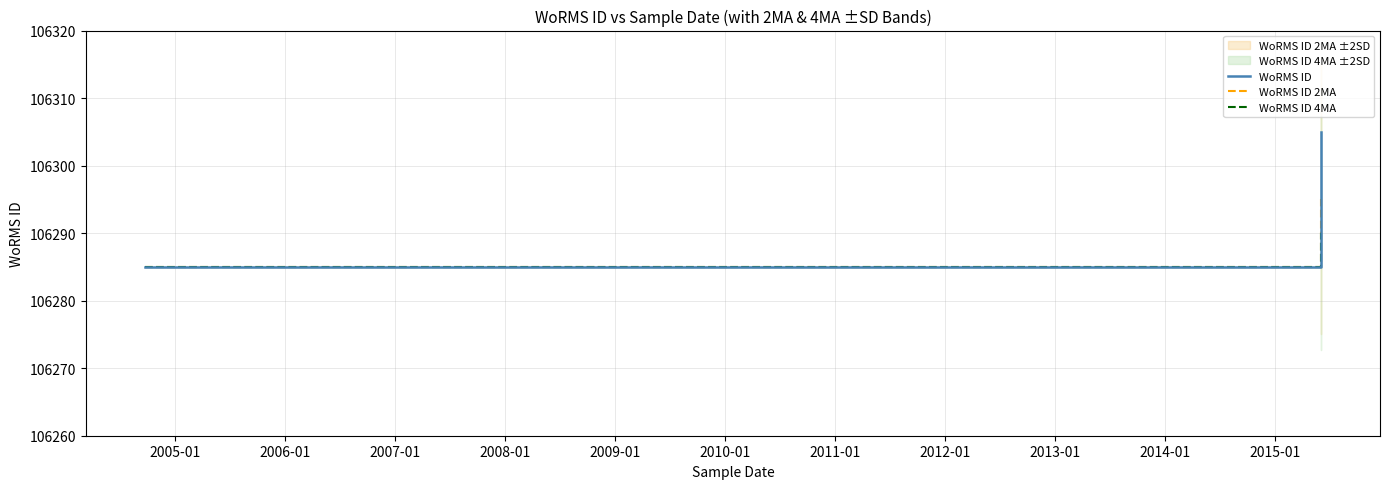

True or false: WoRMS ID 2MA and WoRMS ID 4MA intersect in this chart.

False